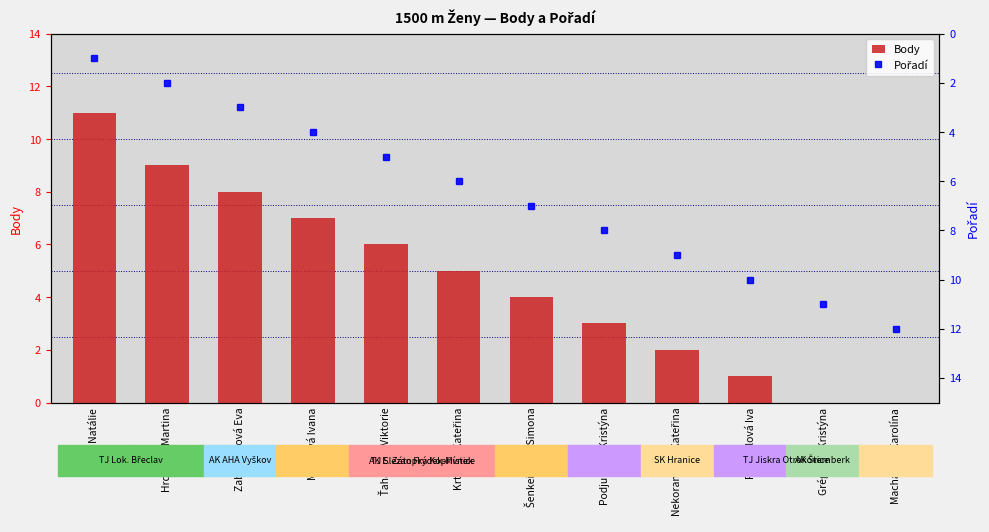

How many data points in Body are less than 5?

6